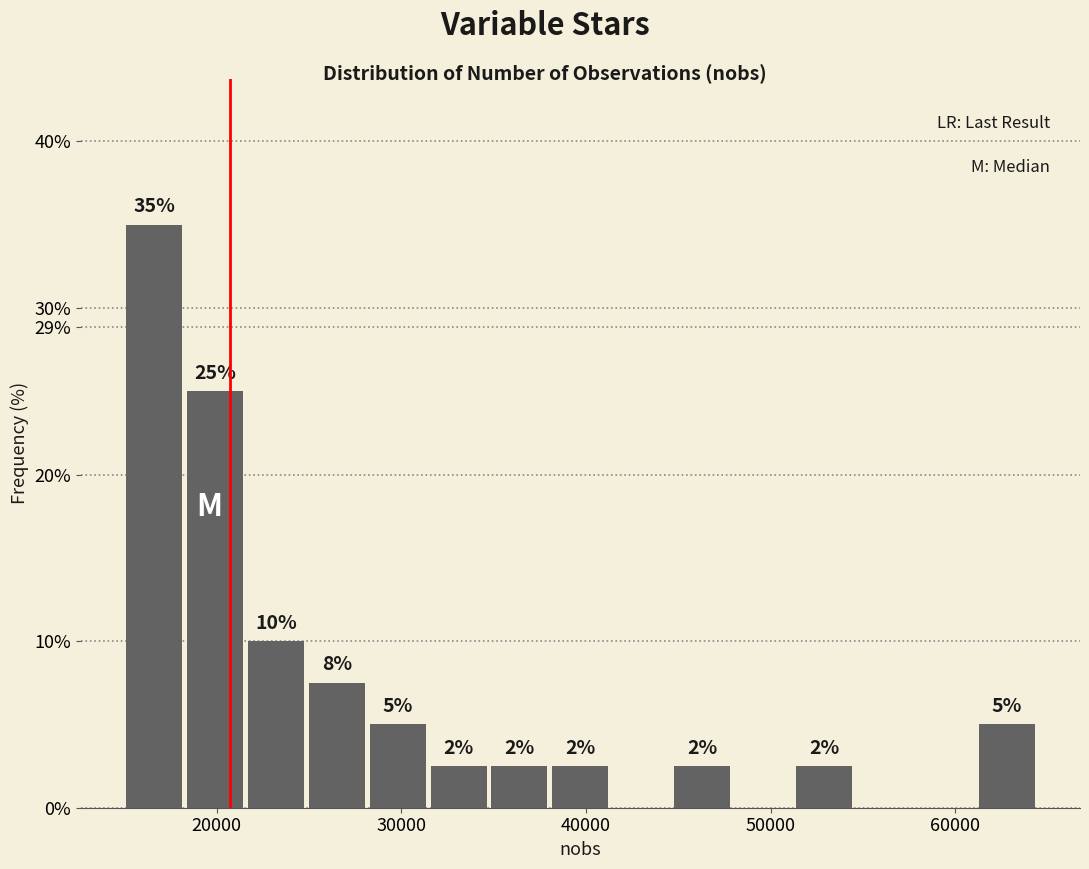

Around what value on the x-axis is the tallest bar? Give the approximate position of its centre, as read against the axis.

17000